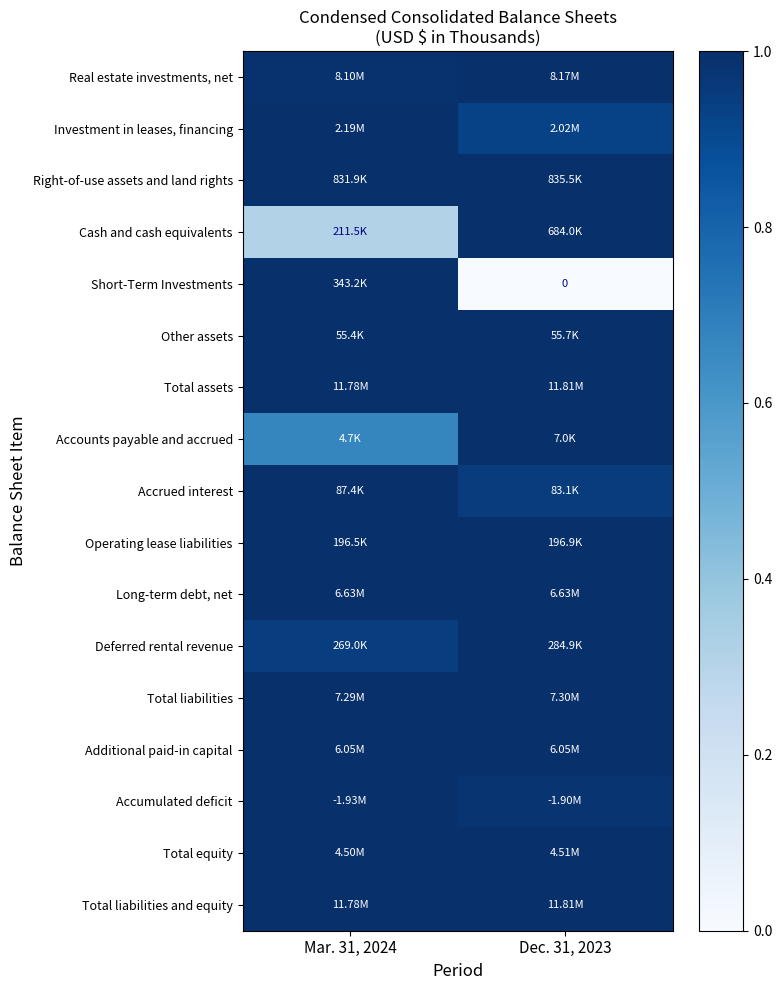

True or false: Total liabilities and equity has a value of 0.5 at Dec. 31, 2023.

False